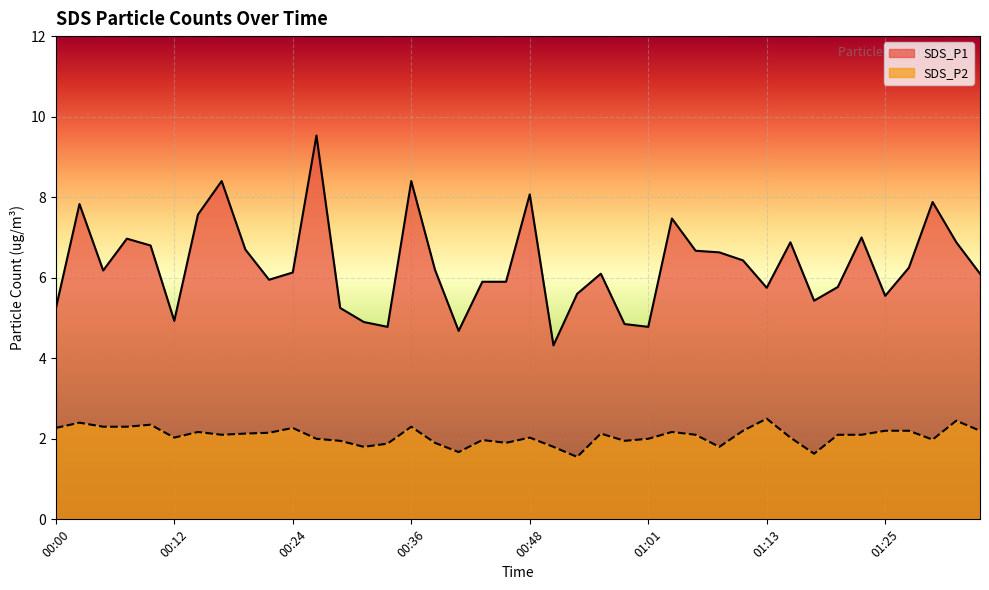

What is the value of the SDS_P2 point at the 38th from the left?

2.0